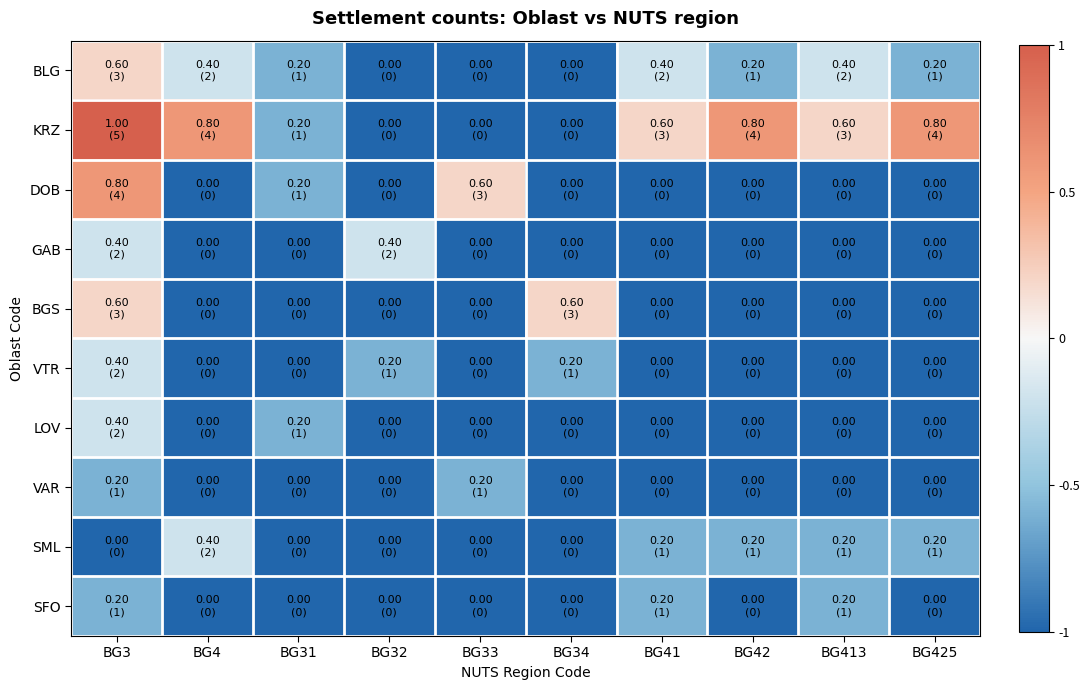

What is the spread (max minus min) of values at BG41?

1.2